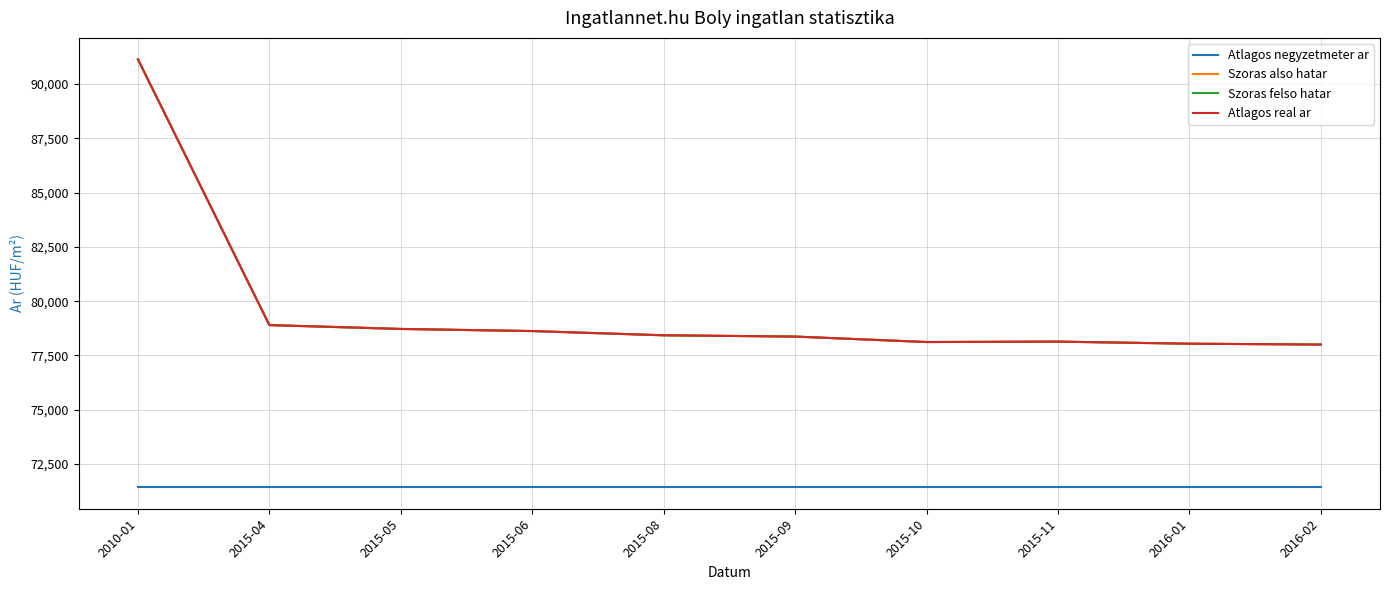

Does the chart have visible grid lines?

Yes